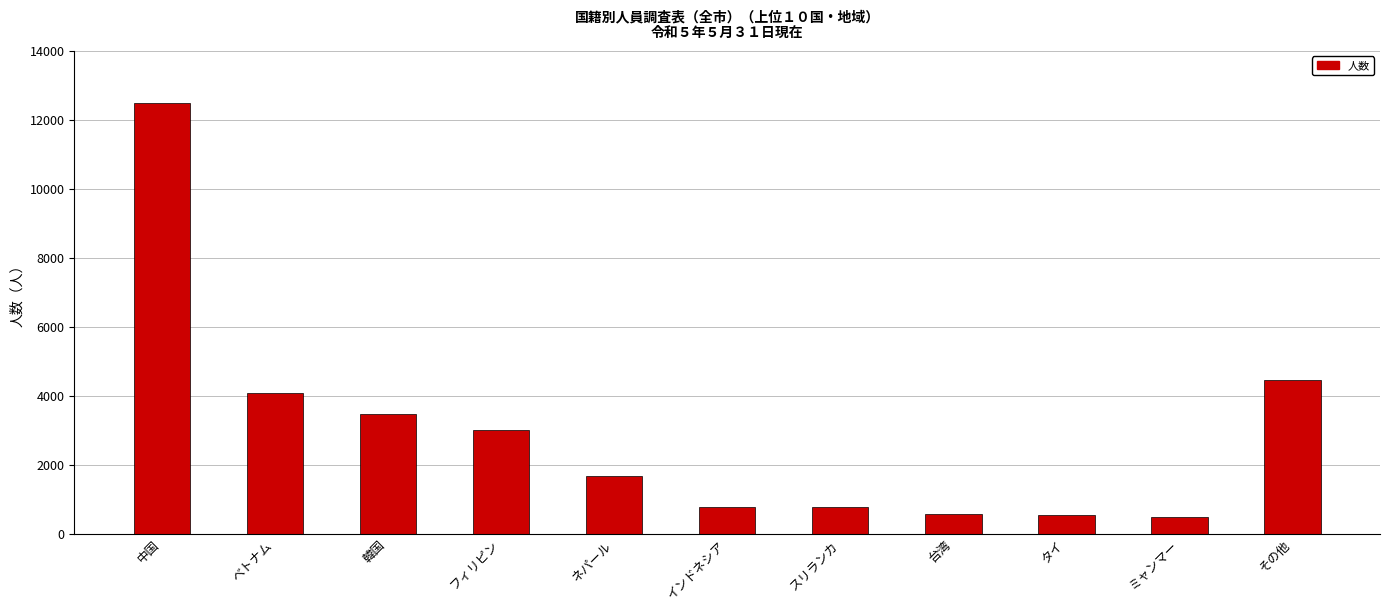

What is the value of the 8th bar from the left?

565